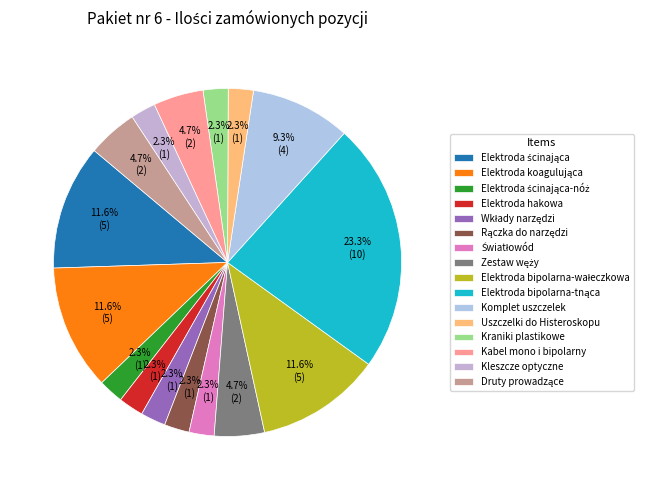

Does Kleszcze optyczne account for over 50% of the chart?

No